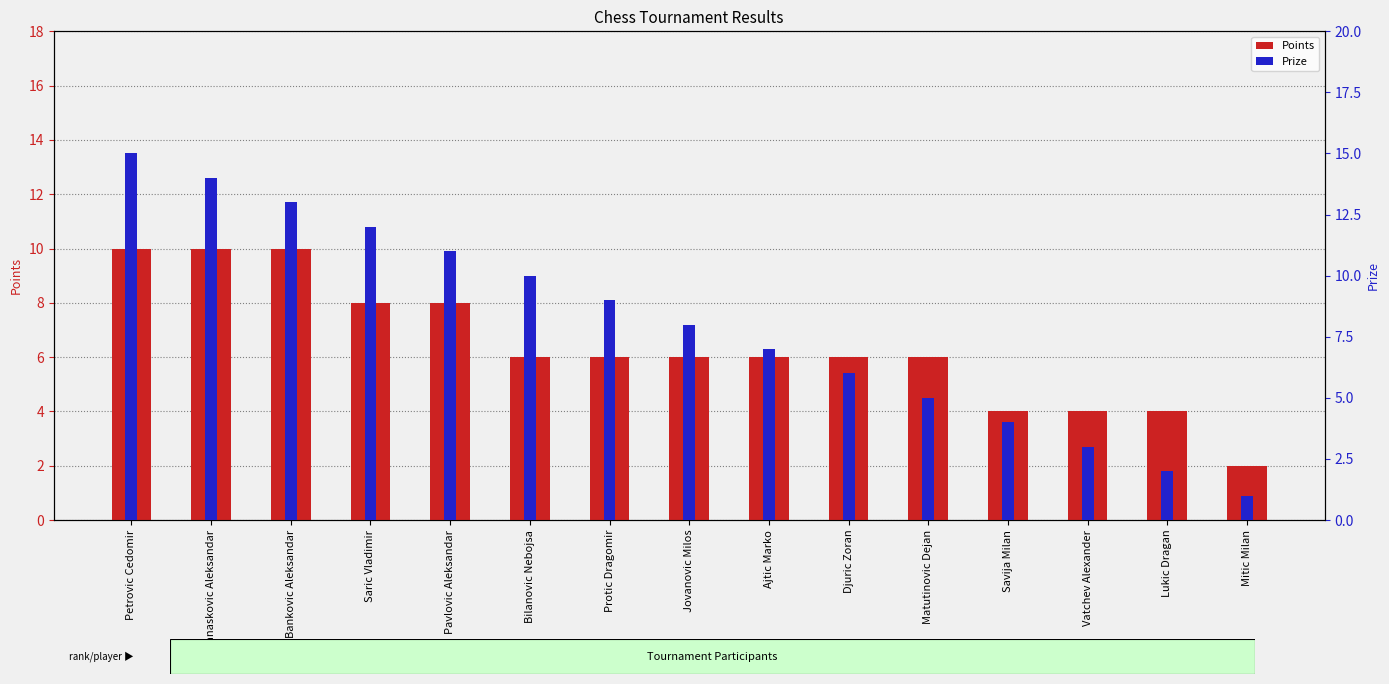

Reading left to right, transcribe all the data shown in this chart.

Points: 10	10	10	8	8	6	6	6	6	6	6	4	4	4	2
Prize: 15	14	13	12	11	10	9	8	7	6	5	4	3	2	1